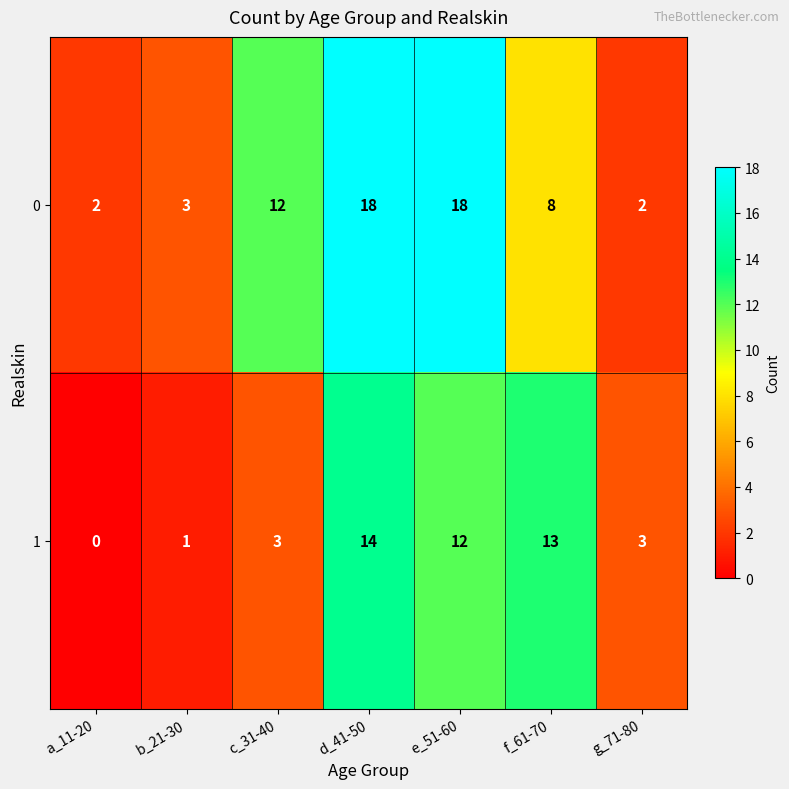

Reading right to left, what are all the values shown in this chart?

0: 2	8	18	18	12	3	2
1: 3	13	12	14	3	1	0